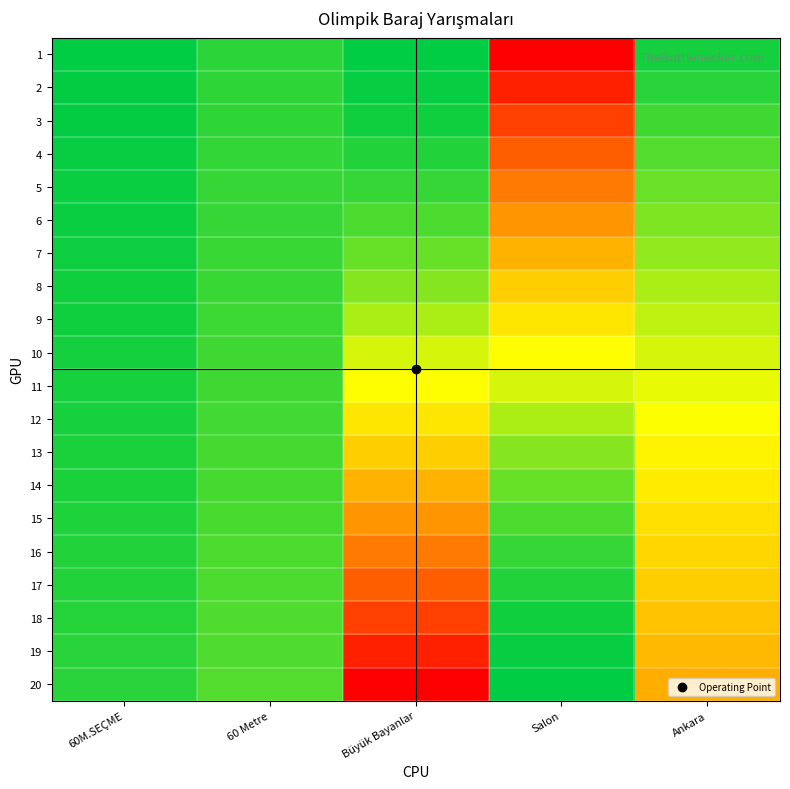

Between 60 Metre and Büyük Bayanlar, which series saw the biggest shift?

20